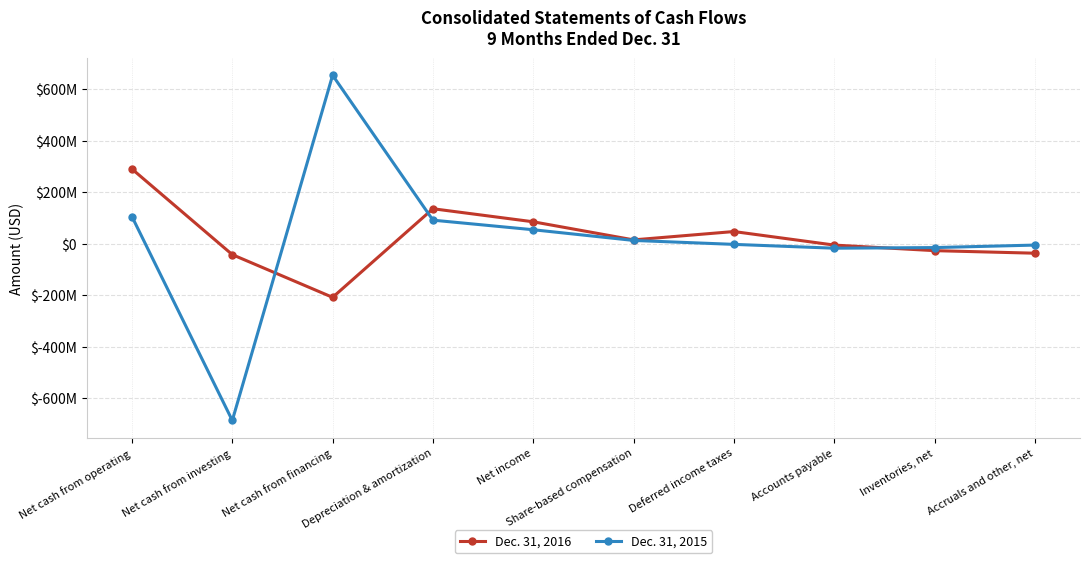

What are all the series names shown in the legend?

Dec. 31, 2016, Dec. 31, 2015